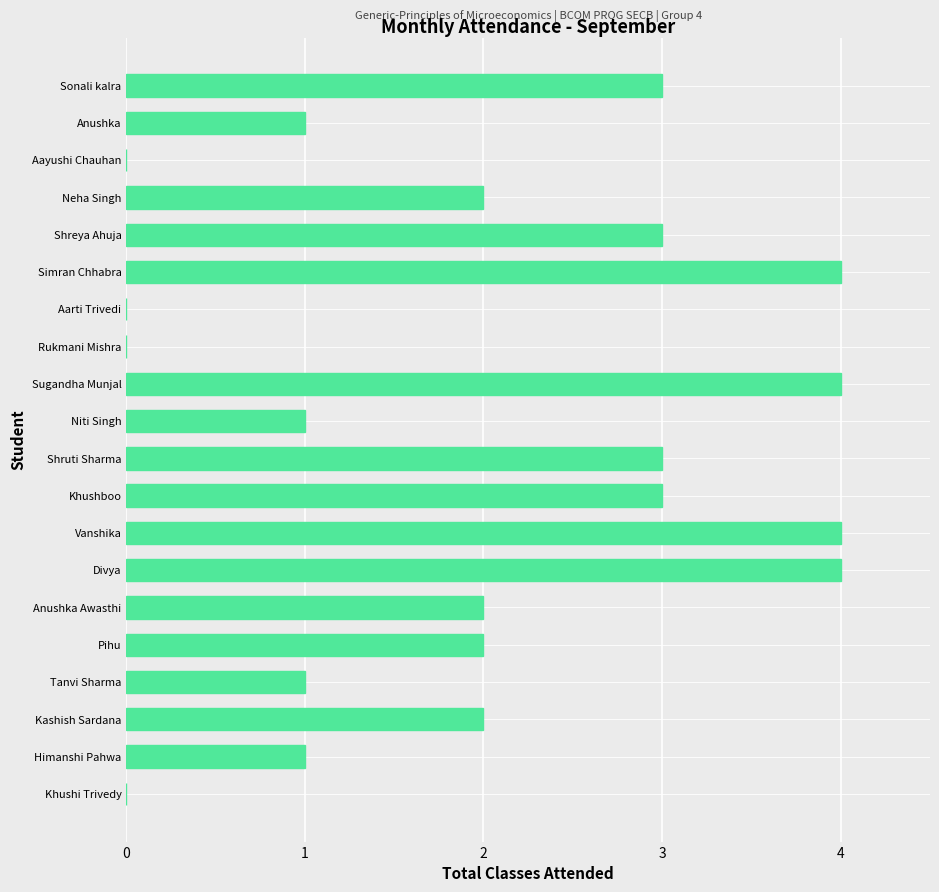

Reading top to bottom, extract all data points from this chart.

Sonali kalra=3	Anushka=1	Aayushi Chauhan=0	Neha Singh=2	Shreya Ahuja=3	Simran Chhabra=4	Aarti Trivedi=0	Rukmani Mishra=0	Sugandha Munjal=4	Niti Singh=1	Shruti Sharma=3	Khushboo=3	Vanshika=4	Divya=4	Anushka Awasthi=2	Pihu=2	Tanvi Sharma=1	Kashish Sardana=2	Himanshi Pahwa=1	Khushi Trivedy=0